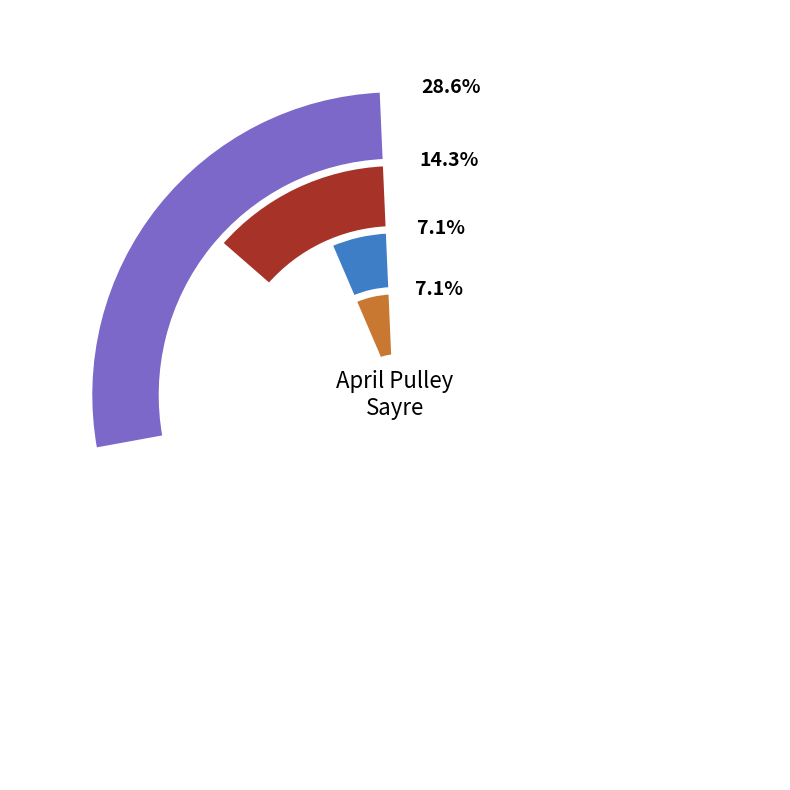

Is there any slice that represents more than half of the pie?

No